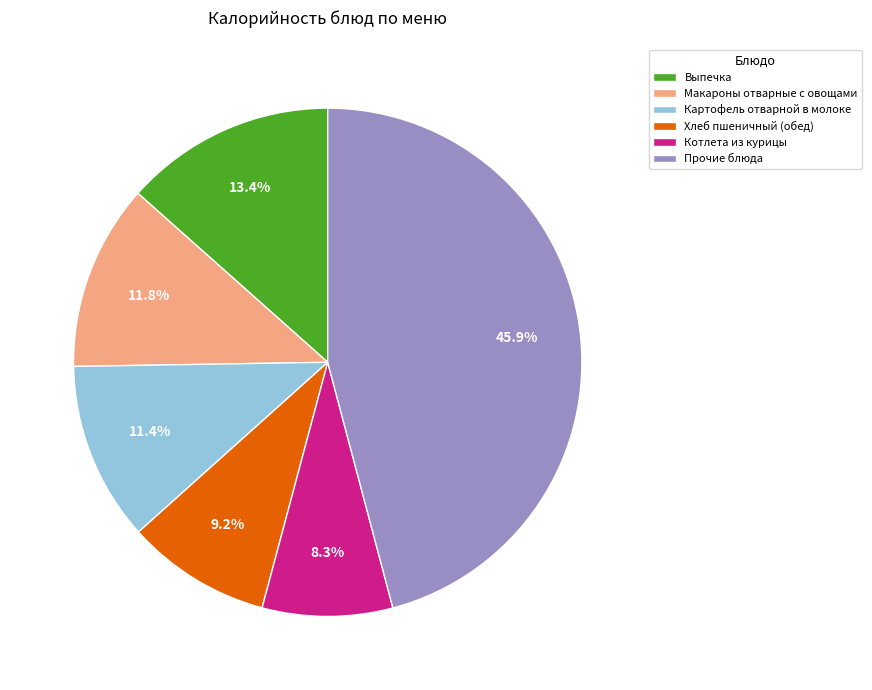

Which has a higher value, Макароны отварные с овощами or Прочие блюда?

Прочие блюда